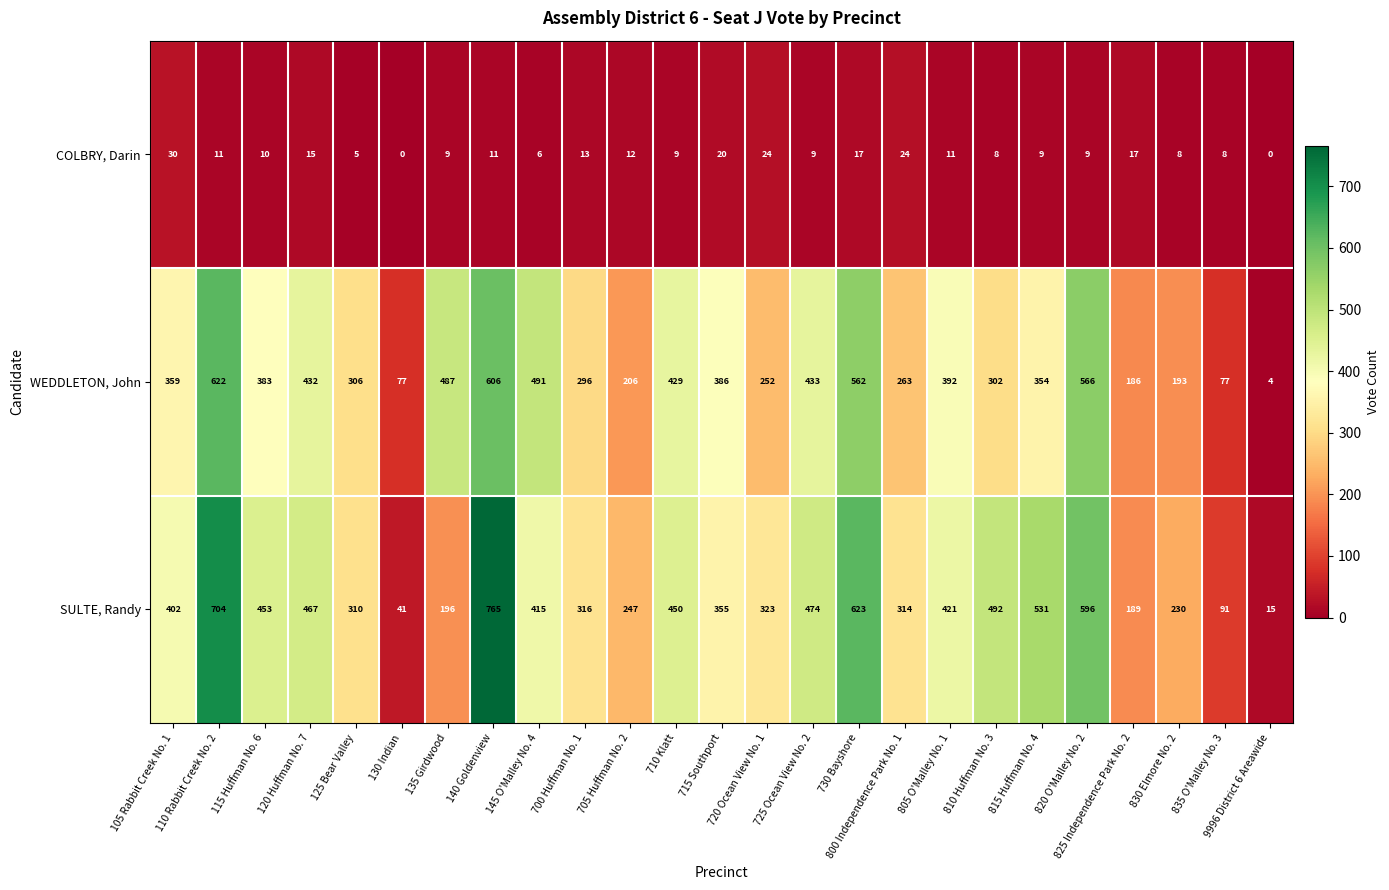

The value of SULTE, Randy at 710 Klatt is 450. True or false?

True